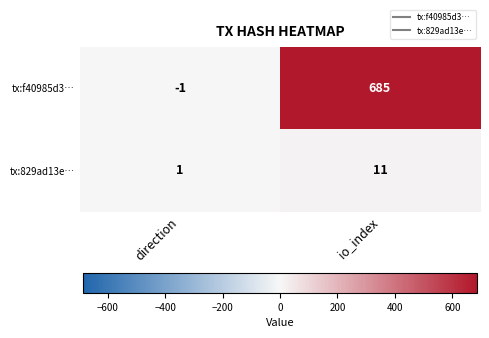

At how many categories does at least one series exceed 180?

1